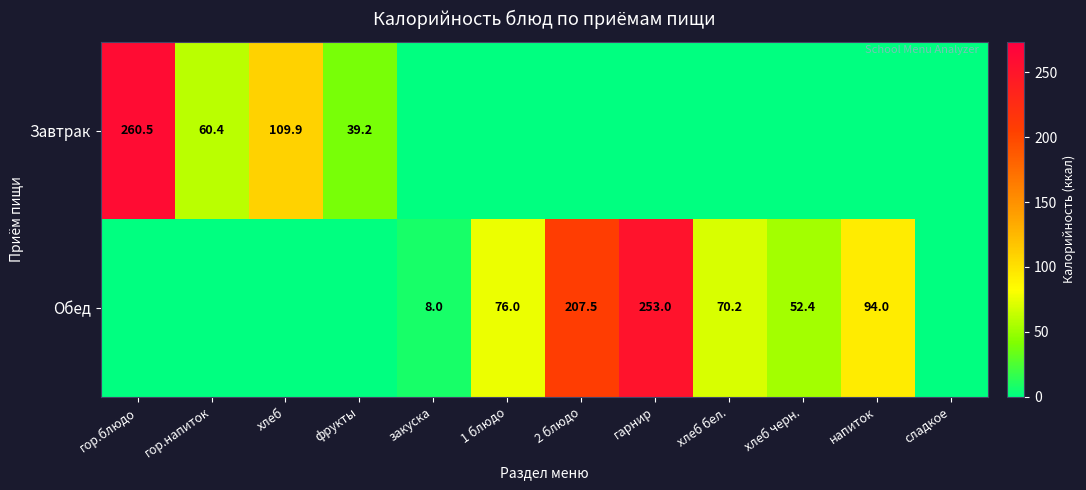

Is it true that Обед equals 12.0 at закуска?

False